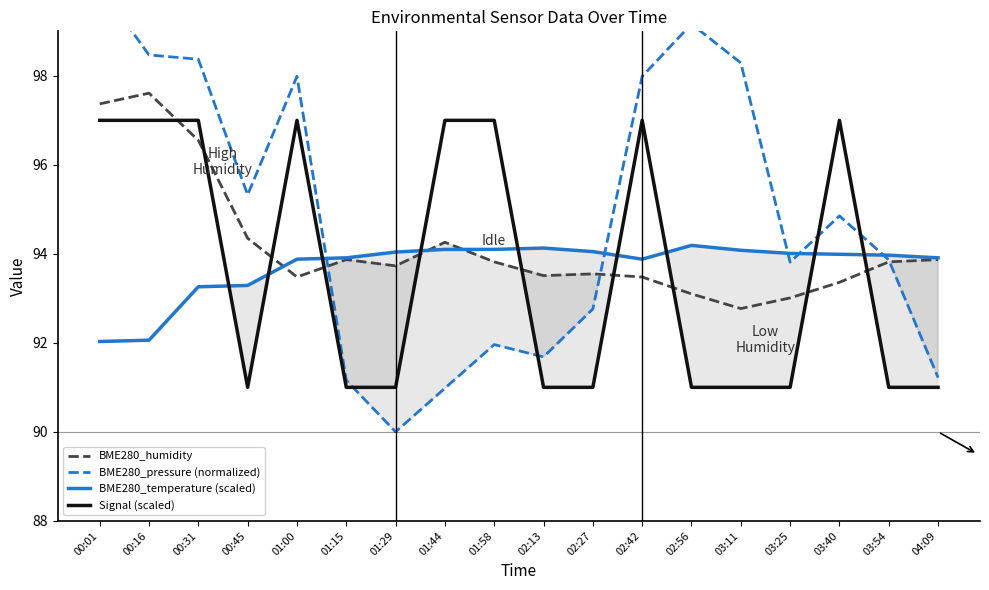

True or false: BME280_humidity has a value of 128.2 at 02:27.

False